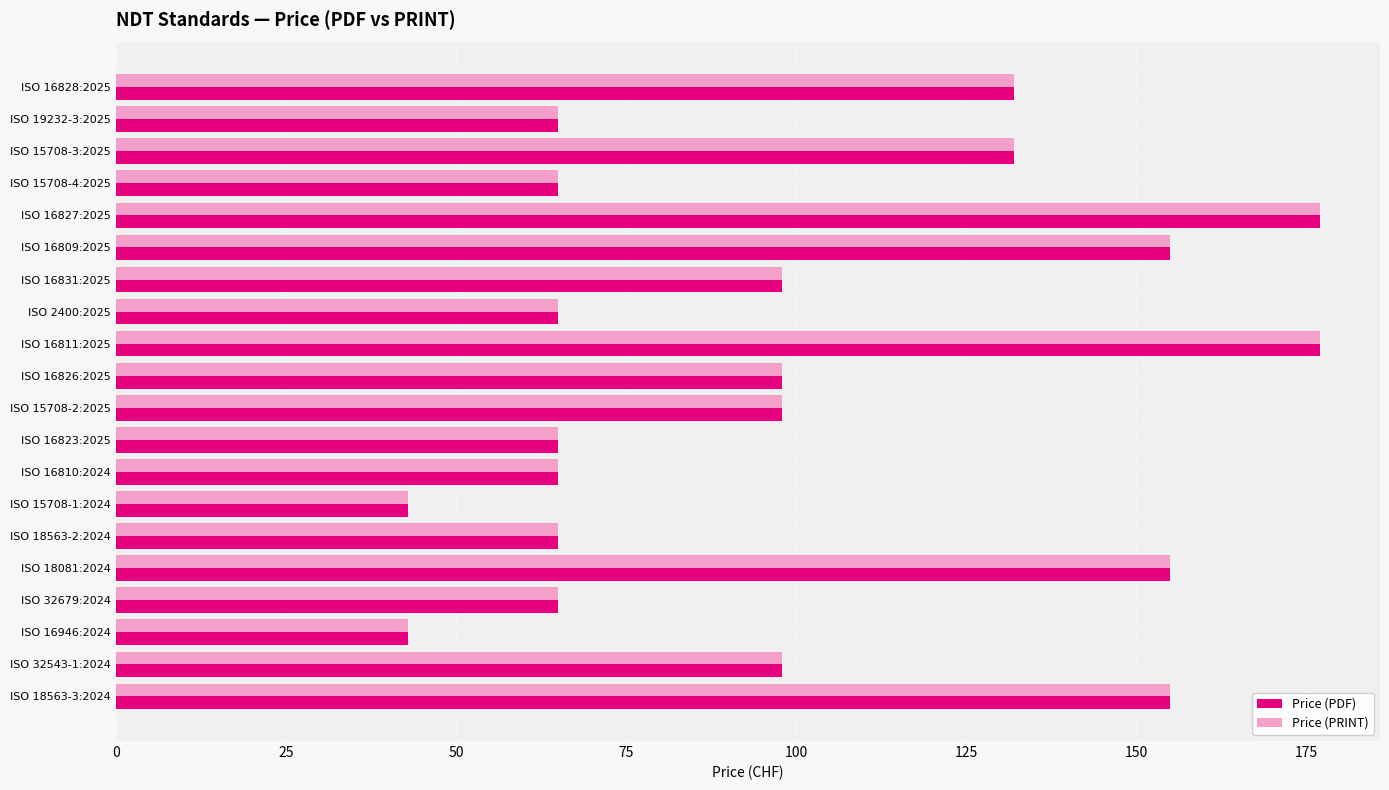

At how many categories does at least one series exceed 141?

5